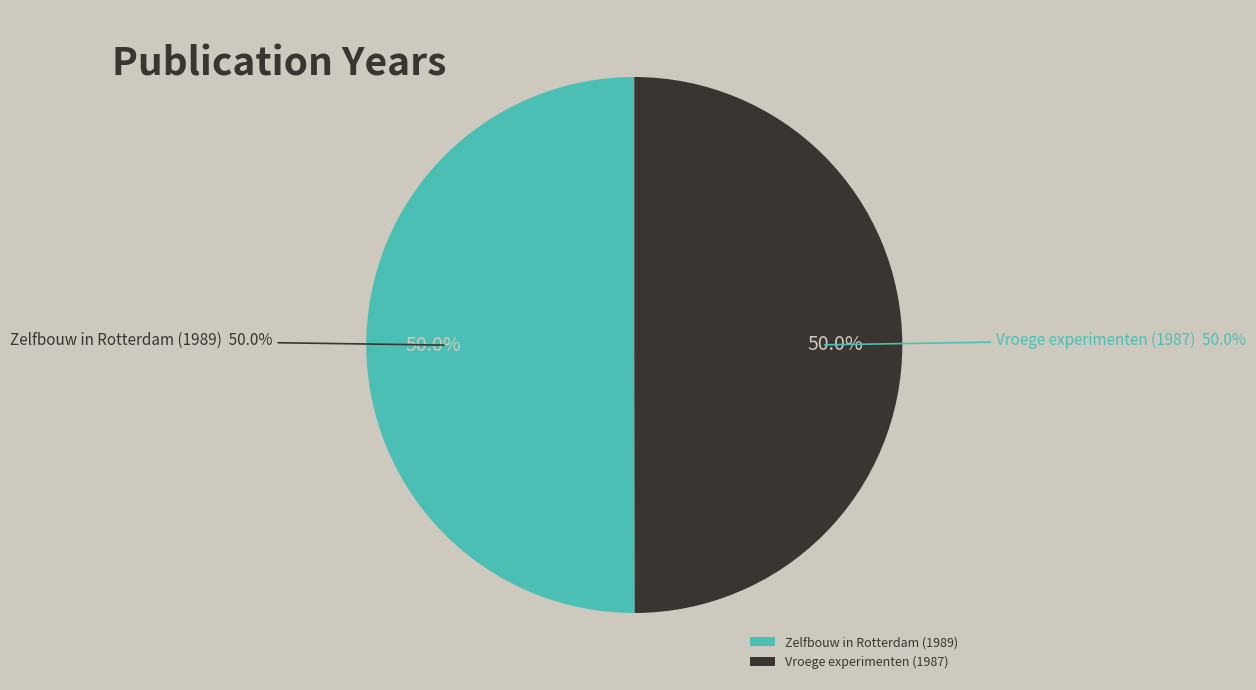

The Vroege experimenten (1987) slice represents 50% of the pie. True or false?

True